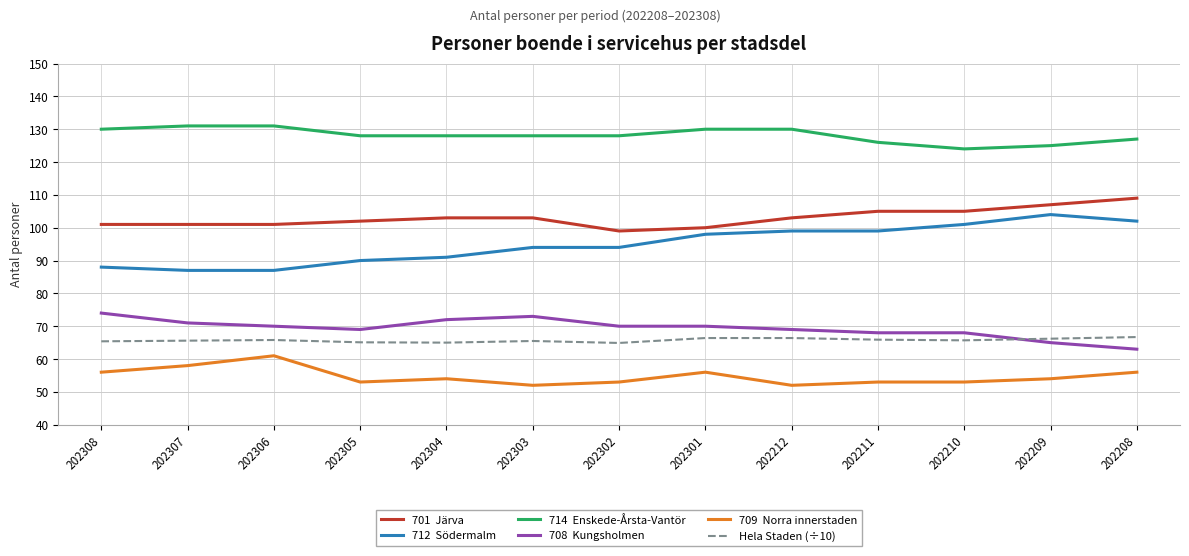

What is the greatest value displayed?

131.0